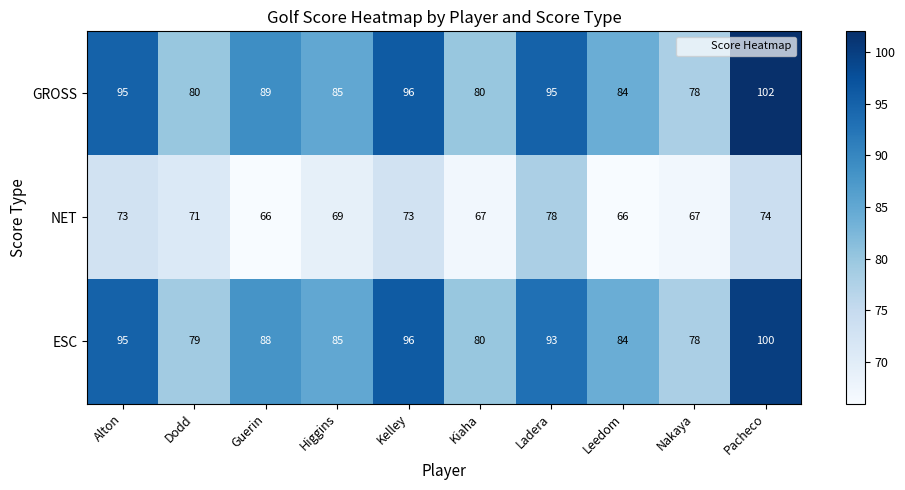

At which category is the sum across all series the highest?

Pacheco